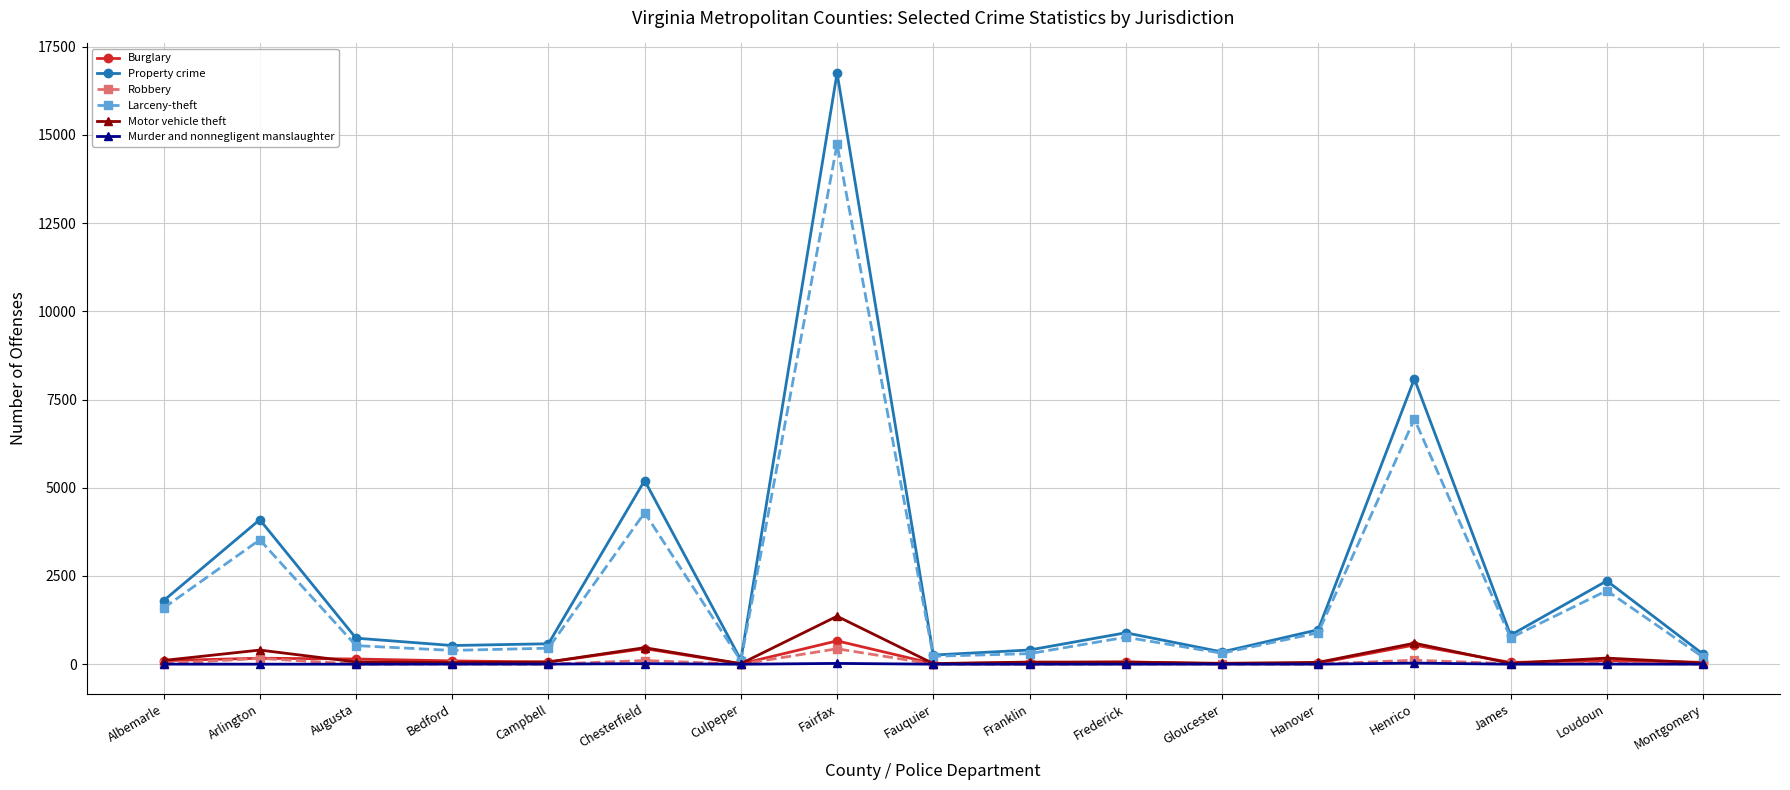

What is the label of the 16th point from the left?

Loudoun